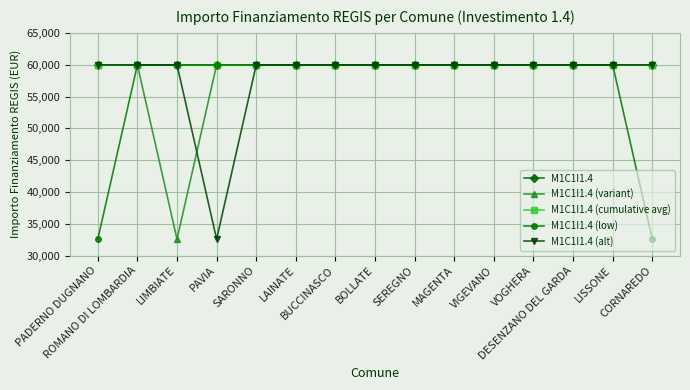

Does the chart have visible grid lines?

Yes